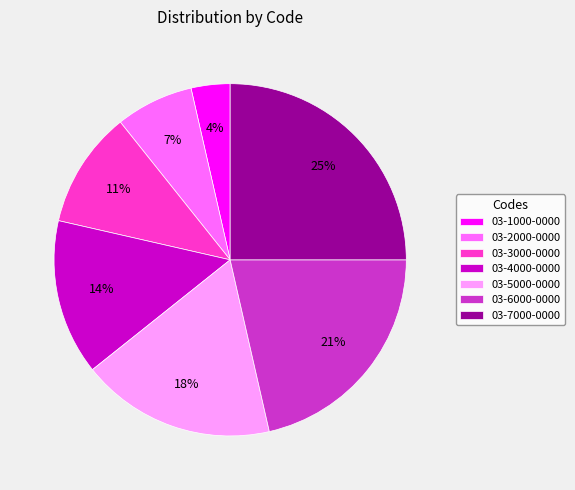

To the nearest percent, what is the difference between the 03-3000-0000 and 03-1000-0000 slice percentages?

7%